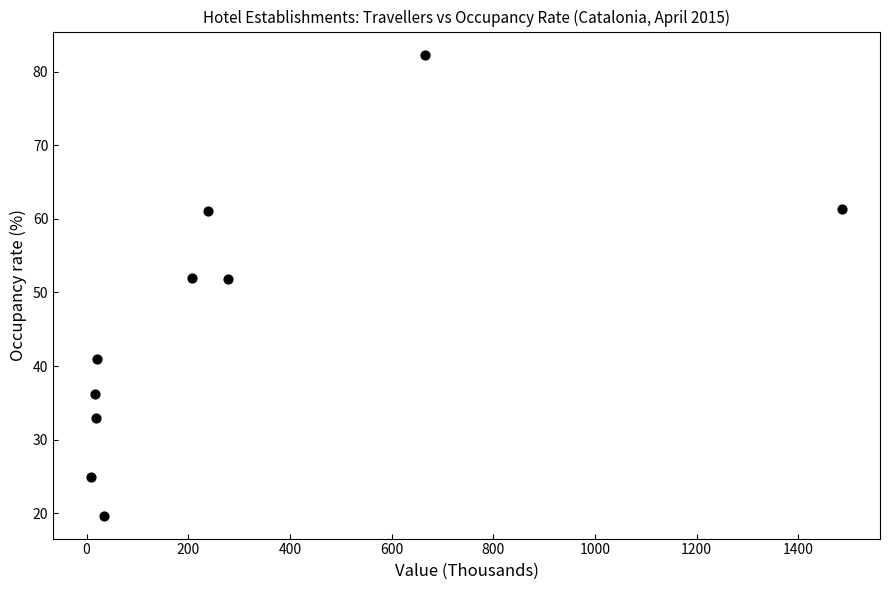

What is the range of X values (max minus min)?

1478.6